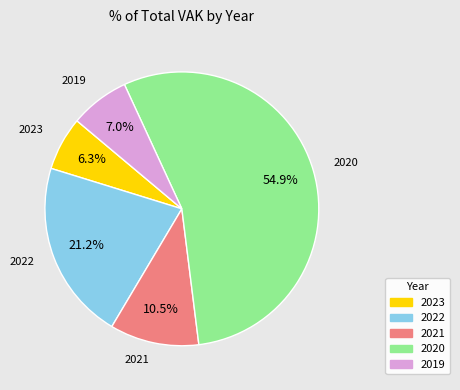

To the nearest percent, what is the average slice percentage?

20%